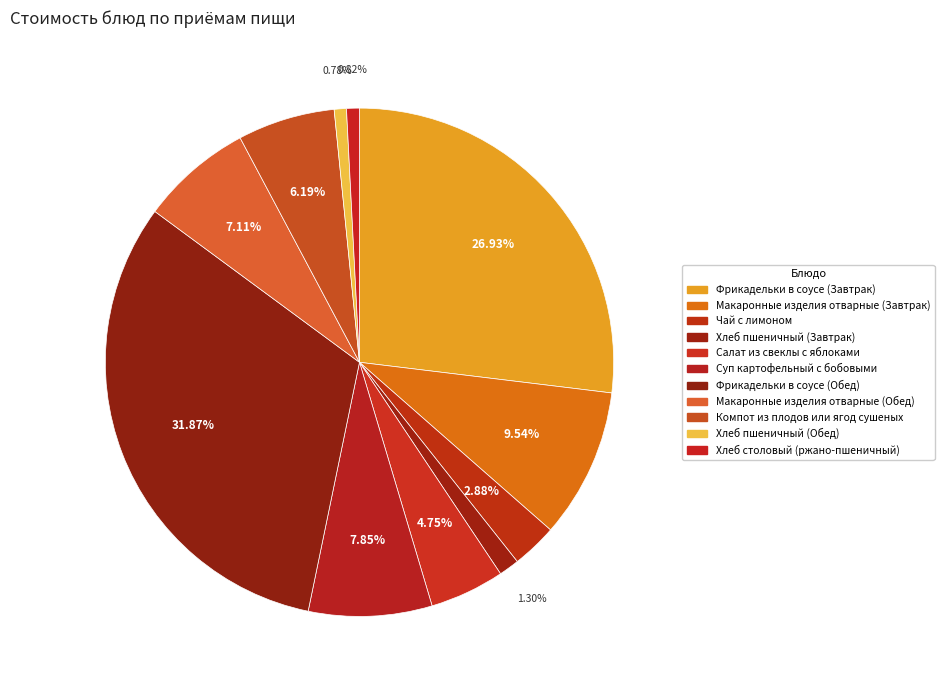

What is the smallest slice in the pie chart?

Хлеб пшеничный (Обед)